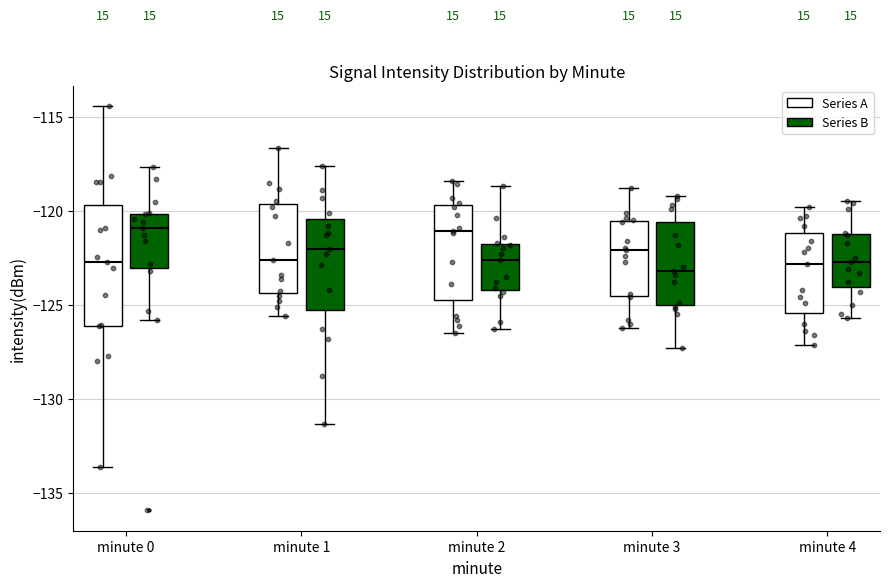

Where does the median line of the box for minute 2 (Series A) sit on the y-axis? The values are not printed on the chart, so give them approximately, as read against the axis.

-121.0